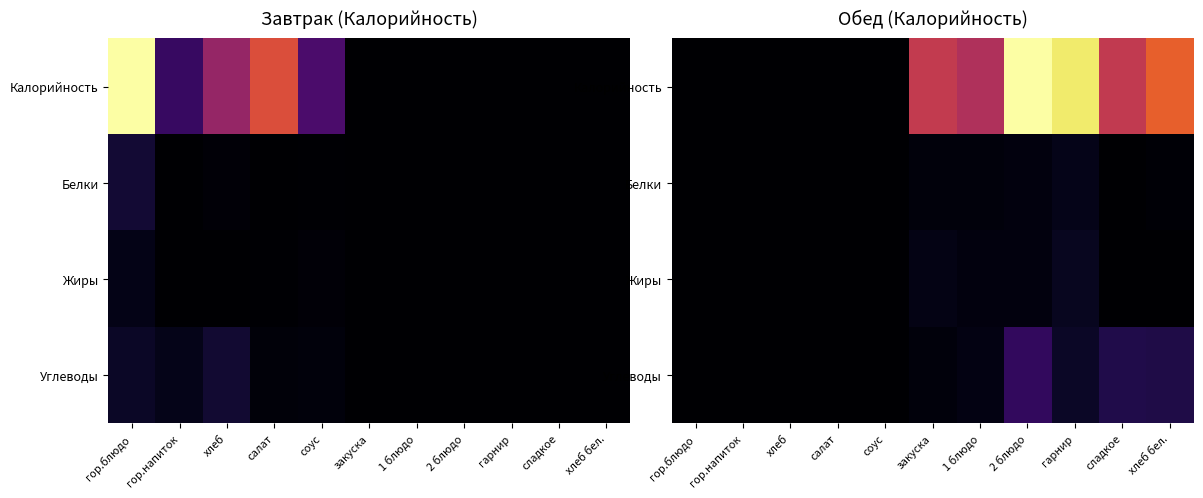

Count the number of data series in this chart.

4